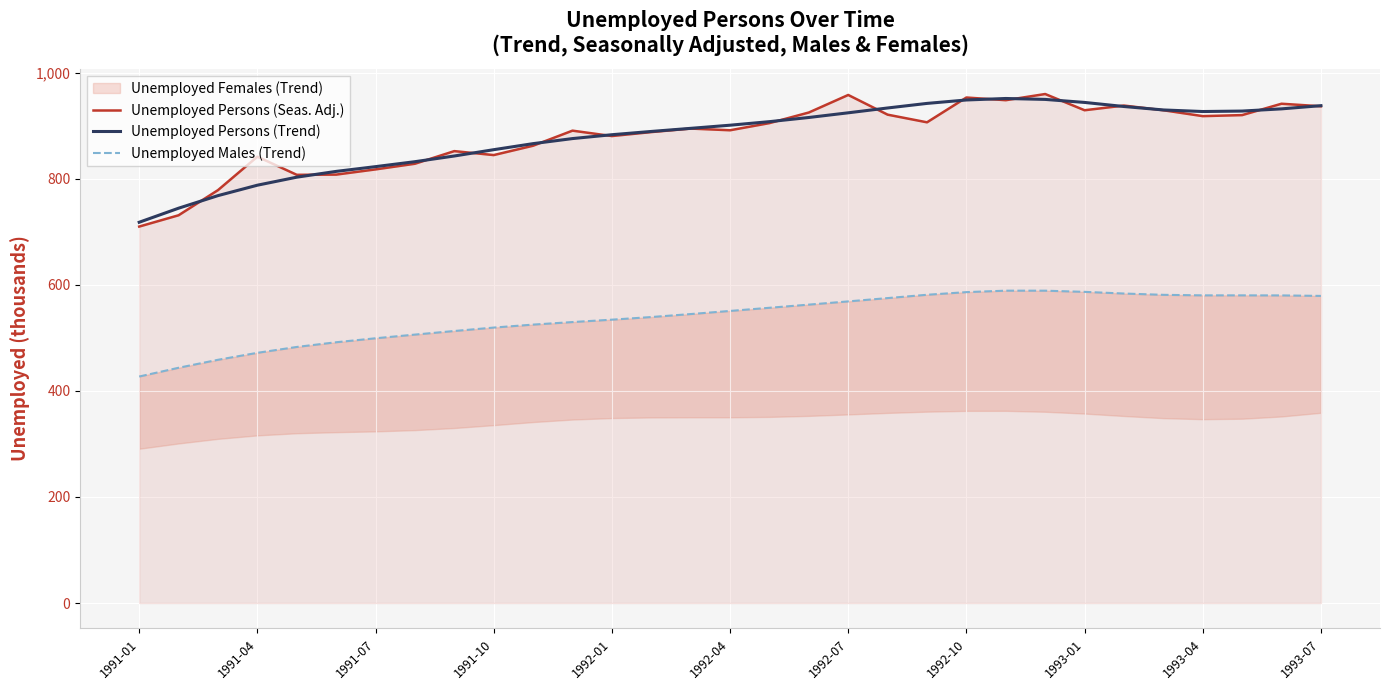

Which category has the lowest value in the Unemployed Persons (Trend) series?

1991-01